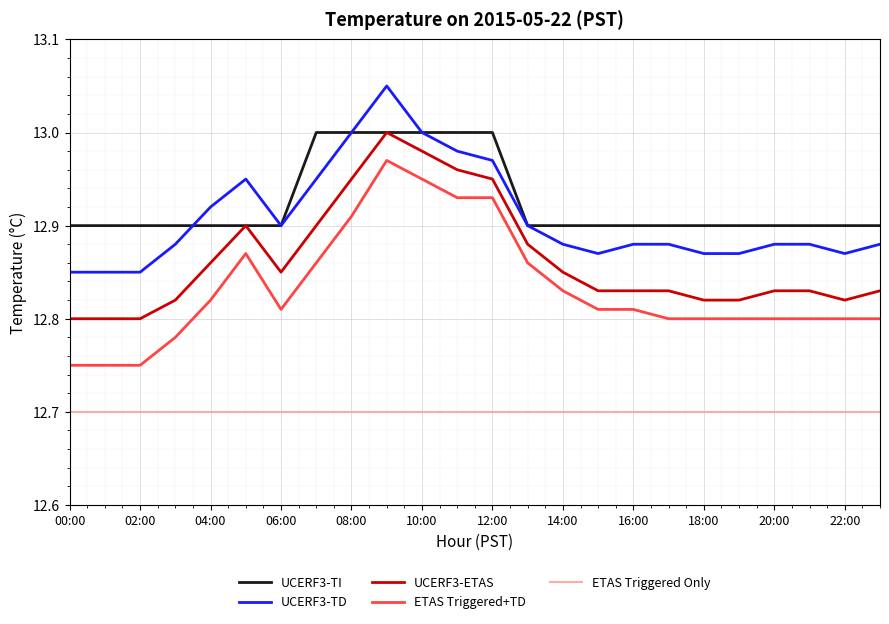

Which series has the widest spread of values?

ETAS Triggered+TD